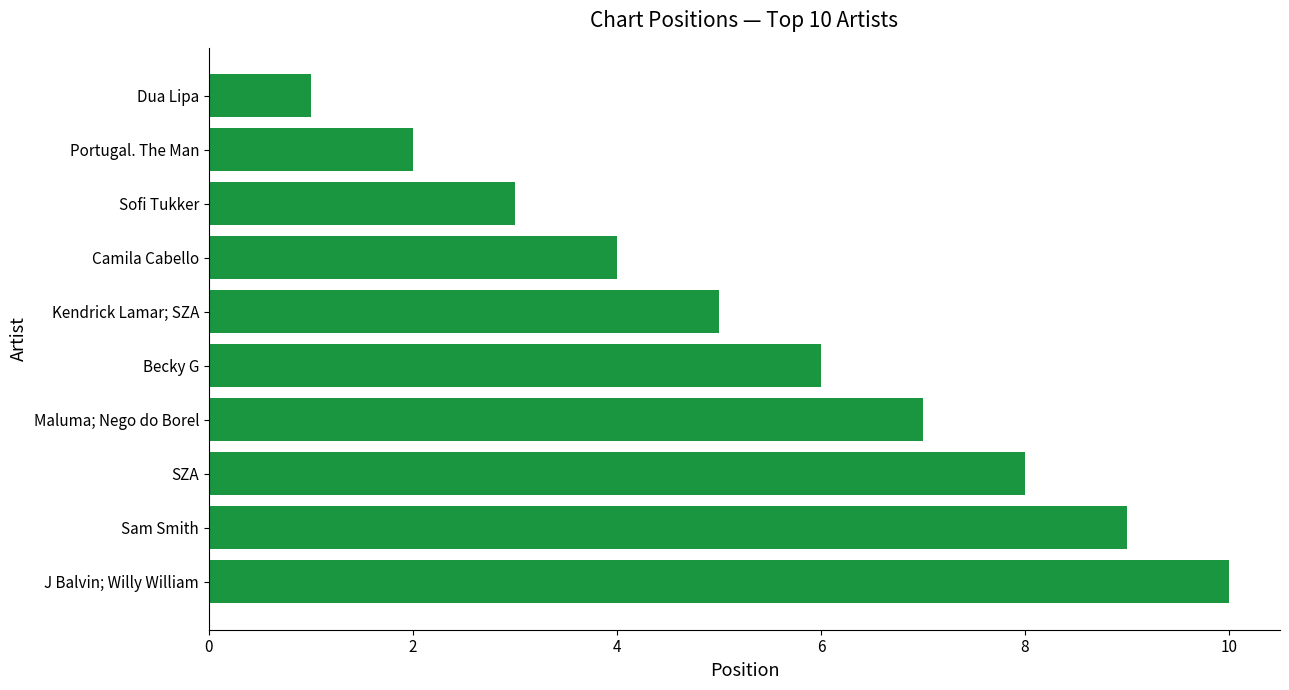

The chart shows a value of 6 at Becky G. True or false?

True